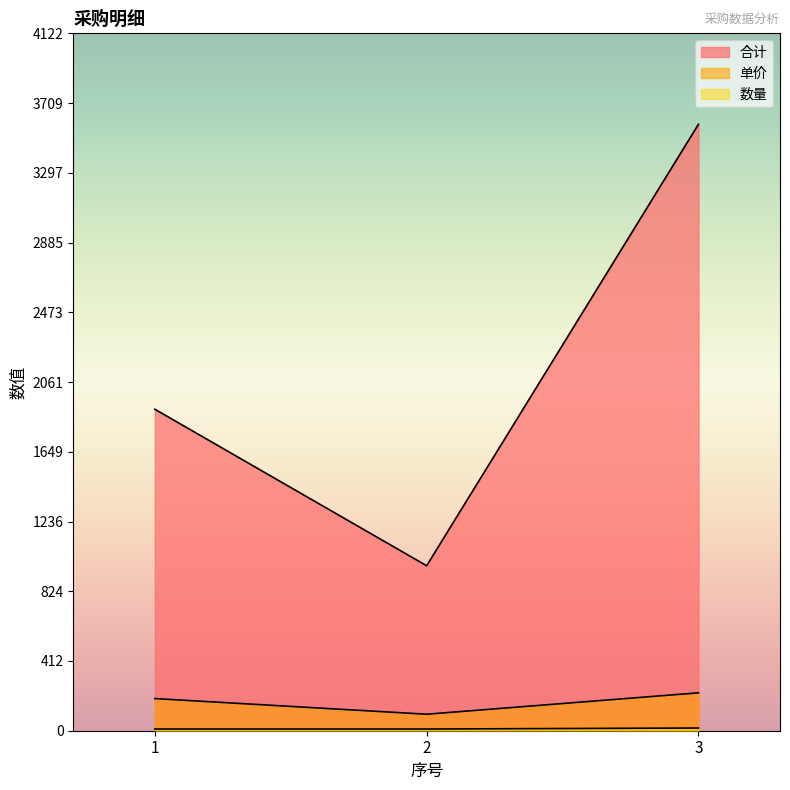

What is the spread (max minus min) of values at 1?

1890.0